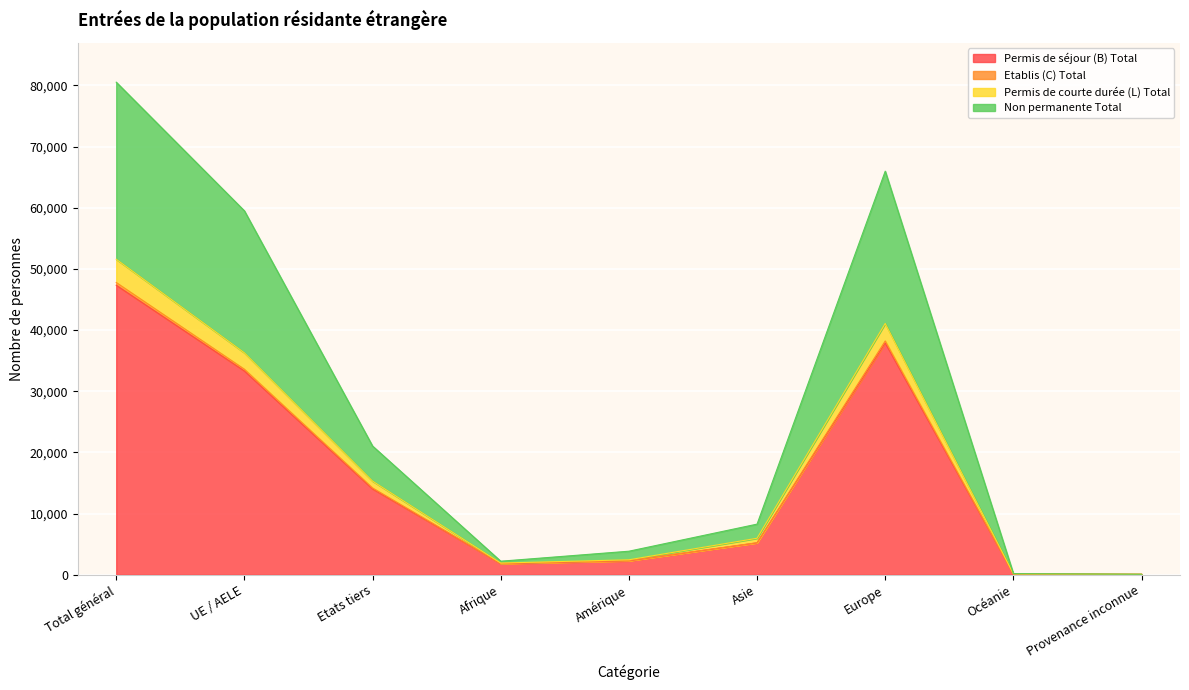

What is the minimum value shown in the chart?

67